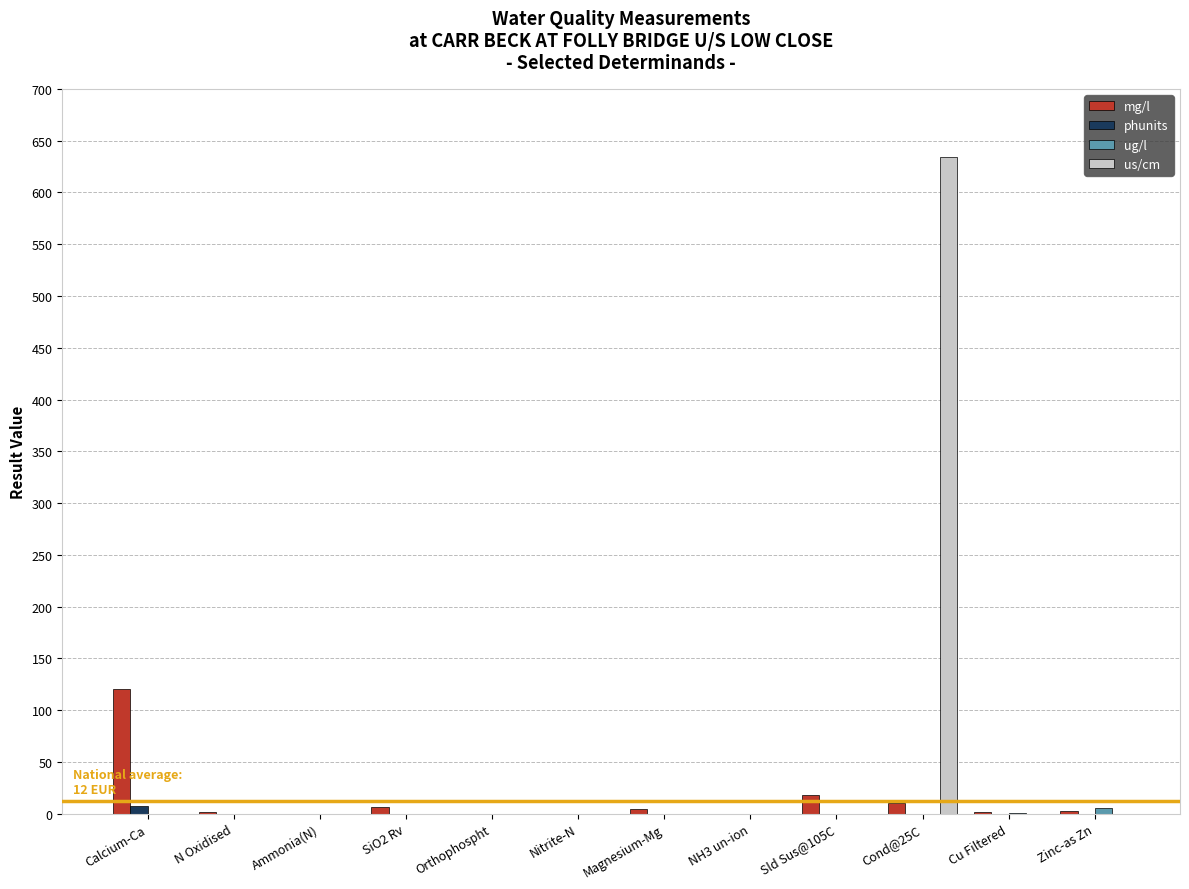

Are the bars grouped side by side (vs. stacked)?

Yes